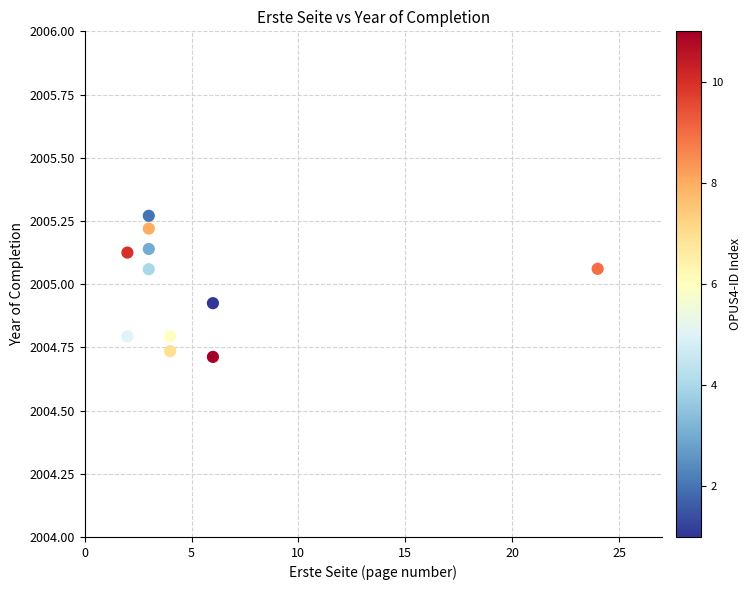

What is the average X value?

5.5